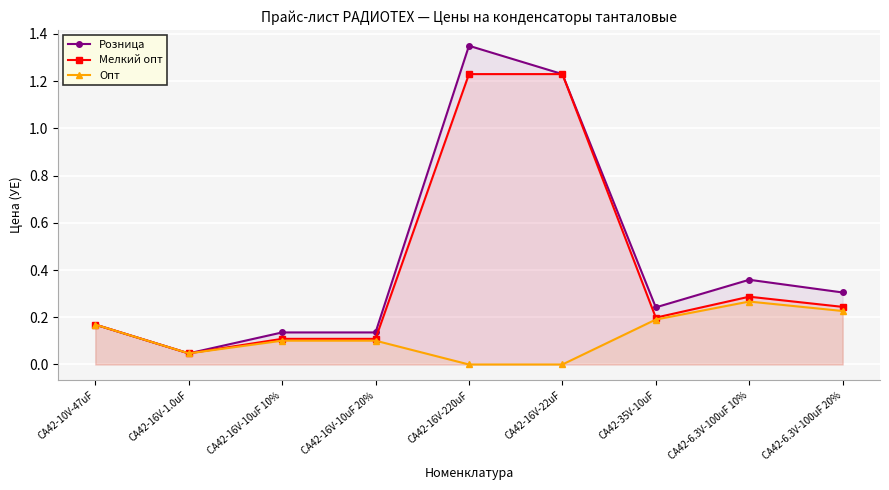

Is the value of Мелкий опт at CA42-6.3V-100uF 10% greater than the value of Опт at CA42-16V-1.0uF?

Yes